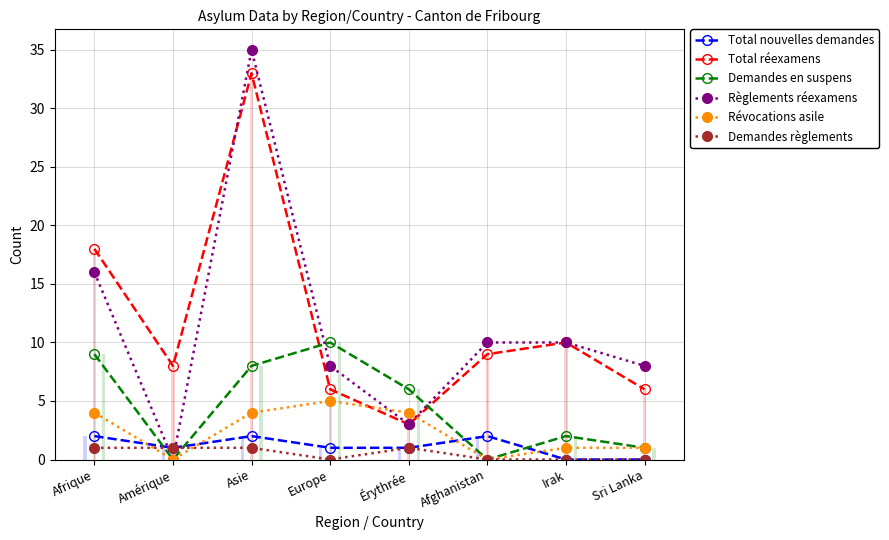

Is it true that Total réexamens equals 6 at Europe?

True